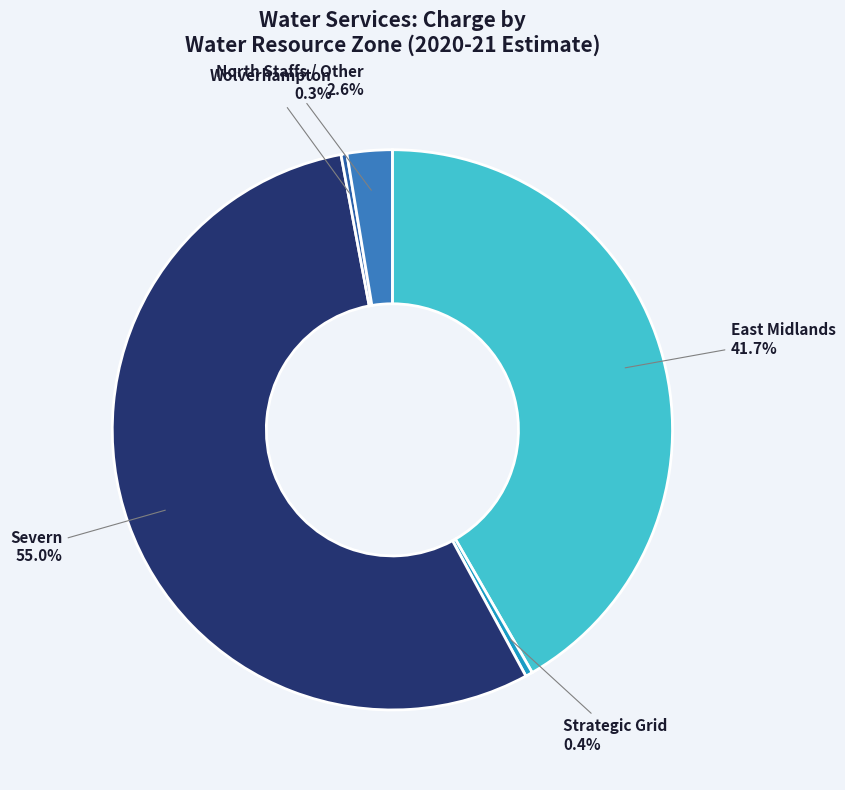

To the nearest percent, what is the difference between the largest and smallest slice percentages?

55%